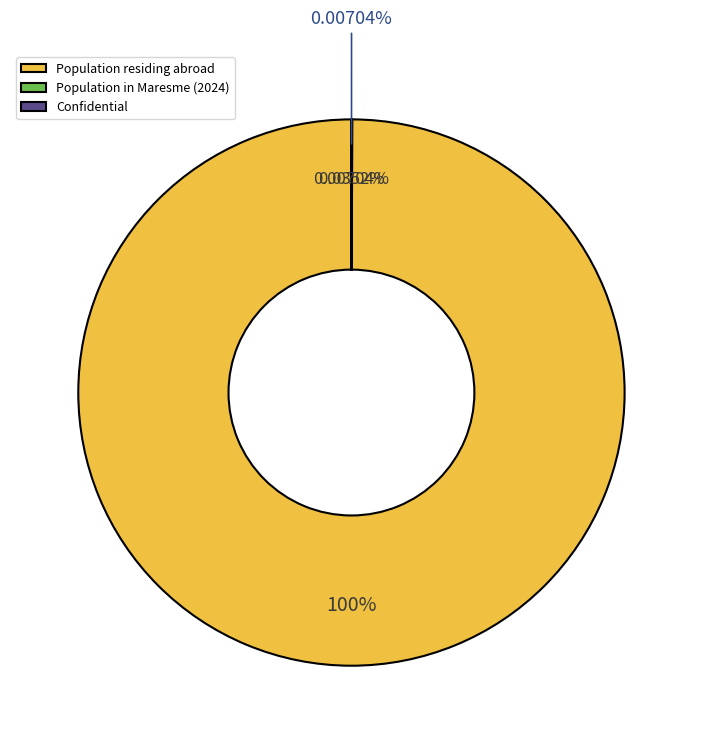

To the nearest percent, what is the difference between the largest and smallest slice percentages?

100%